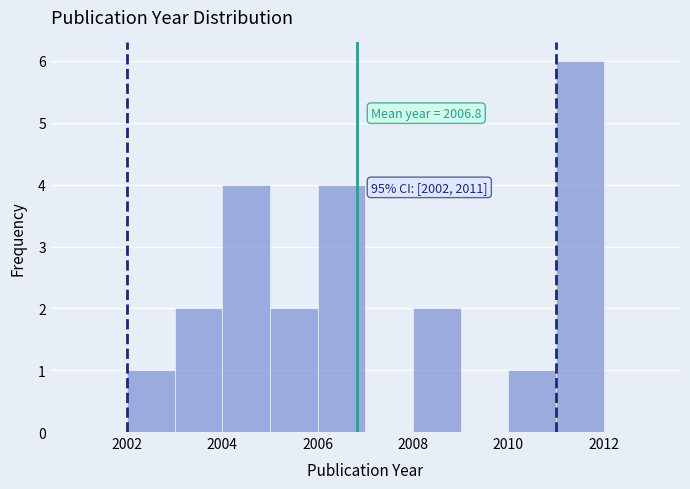

Which range on the x-axis has the tallest bar?

2011 to 2012